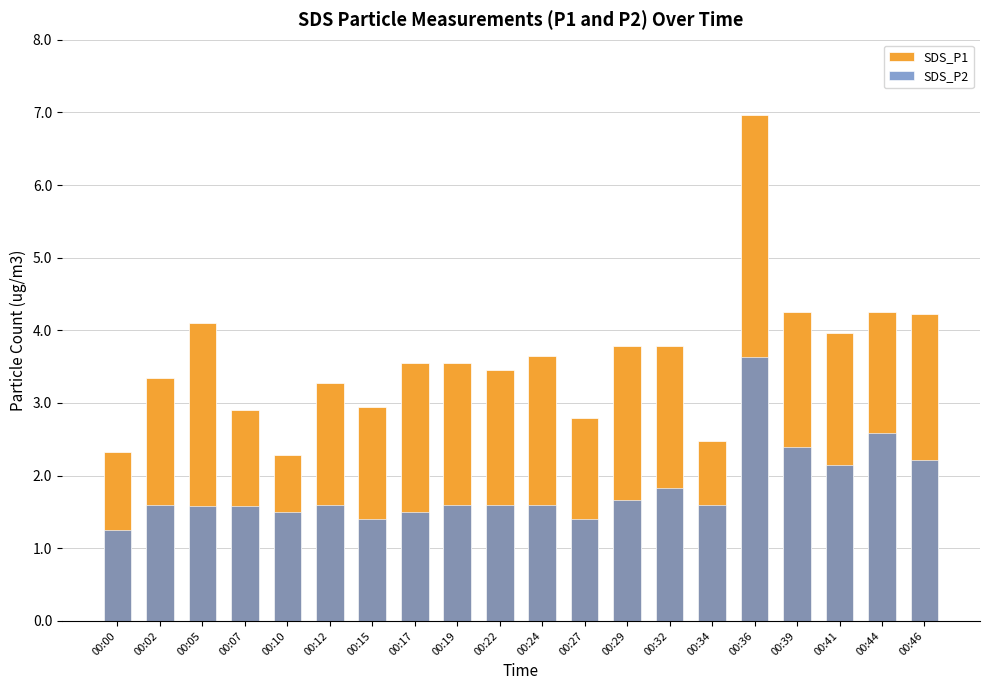

Which category has the lowest value in the SDS_P2 series?

00:00